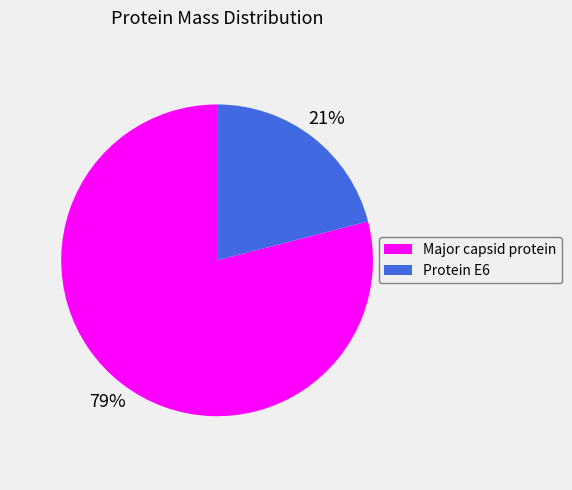

How many segments does this pie chart have?

2